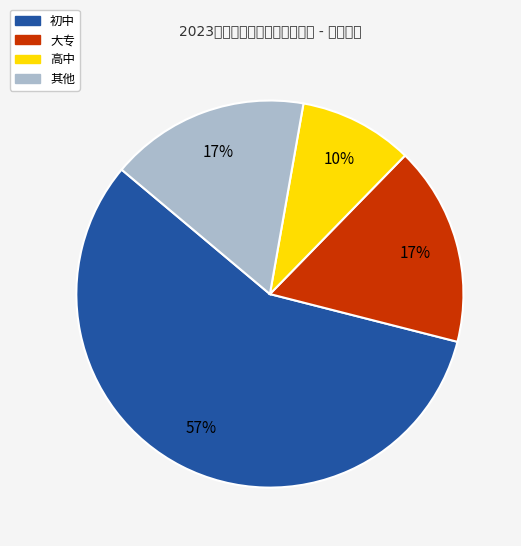

Does any single category account for the majority?

Yes